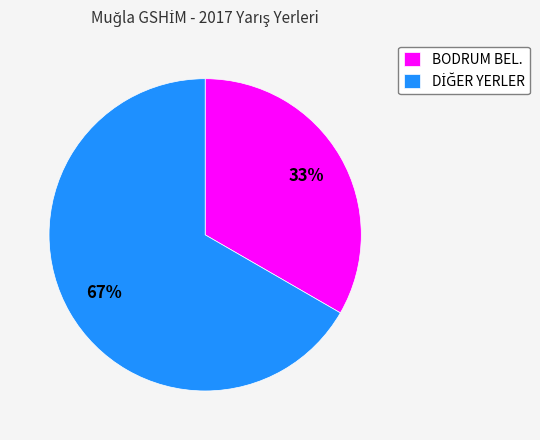

Which slice is the smallest?

BODRUM BEL.